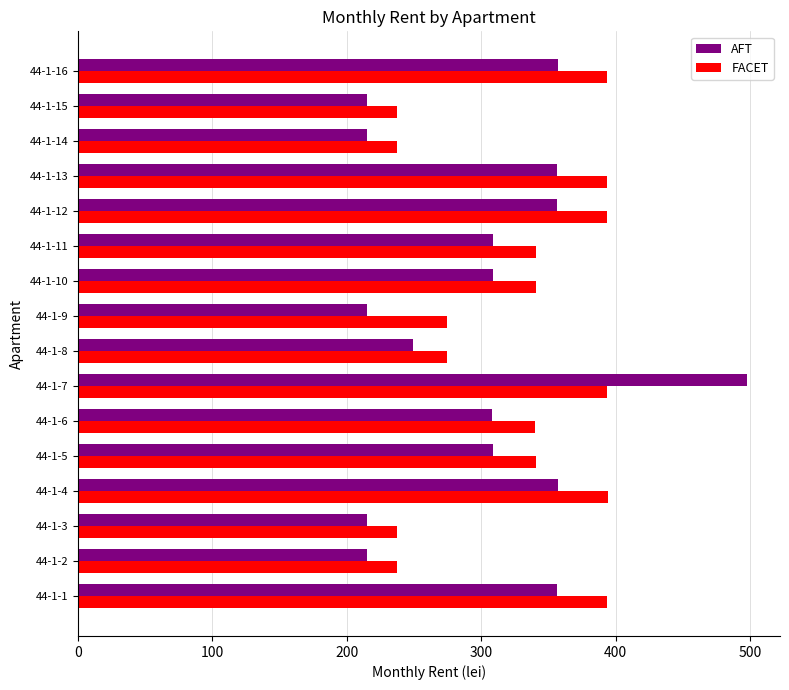

List the series in order of their overall mean, lowest first.

AFT, FACET